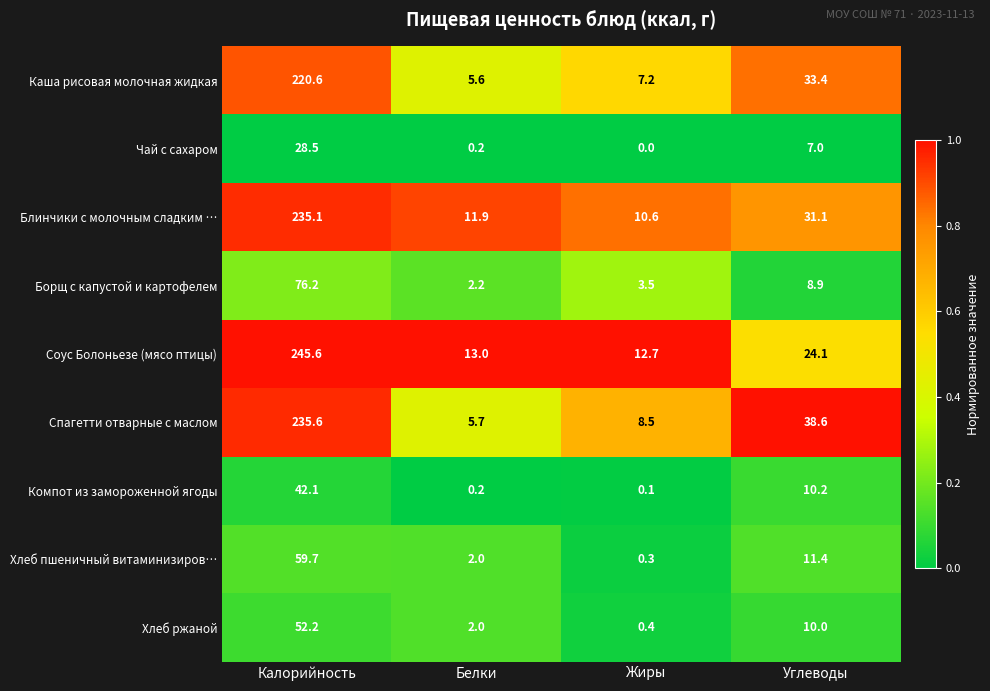

Where does the Хлеб ржаной series first go above 10?

Калорийность